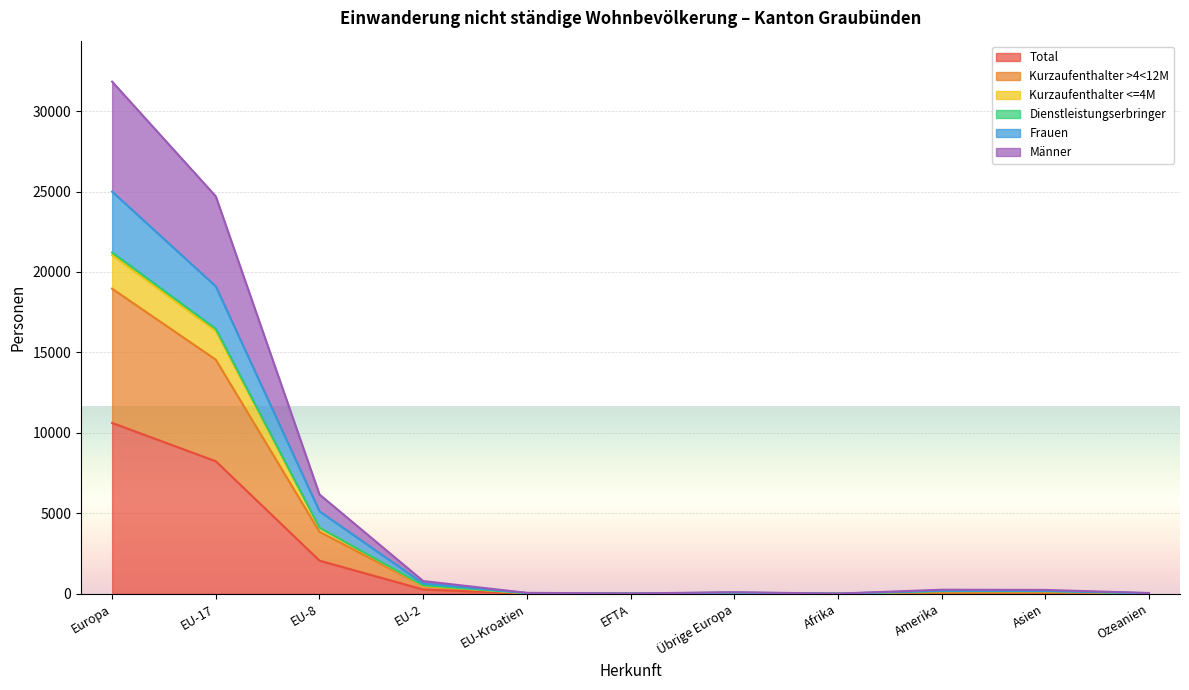

At which label does Total reach its peak?

Europa